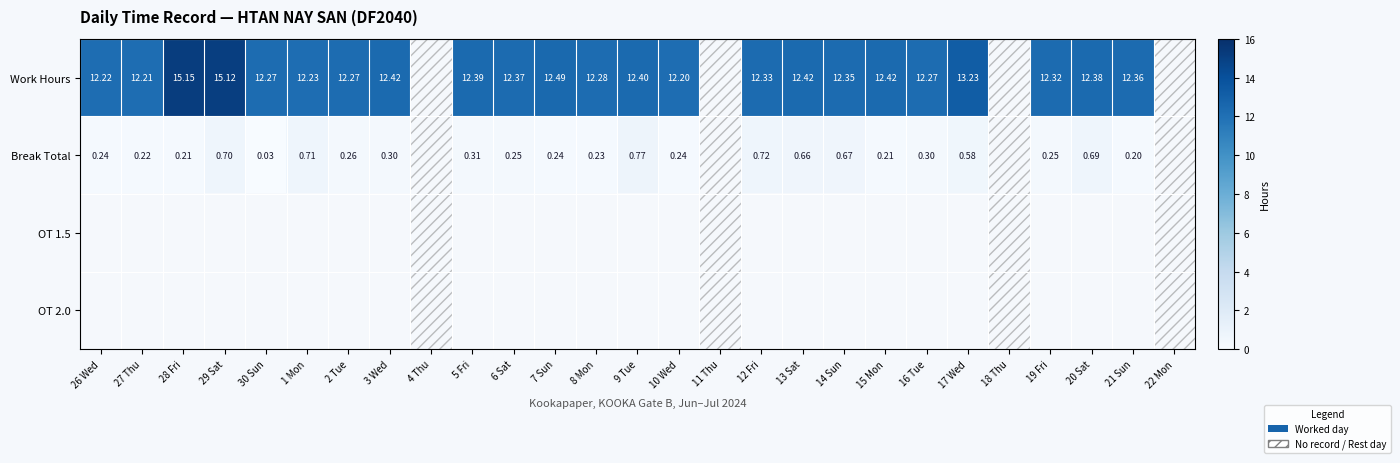

How many data points does each series have?

27